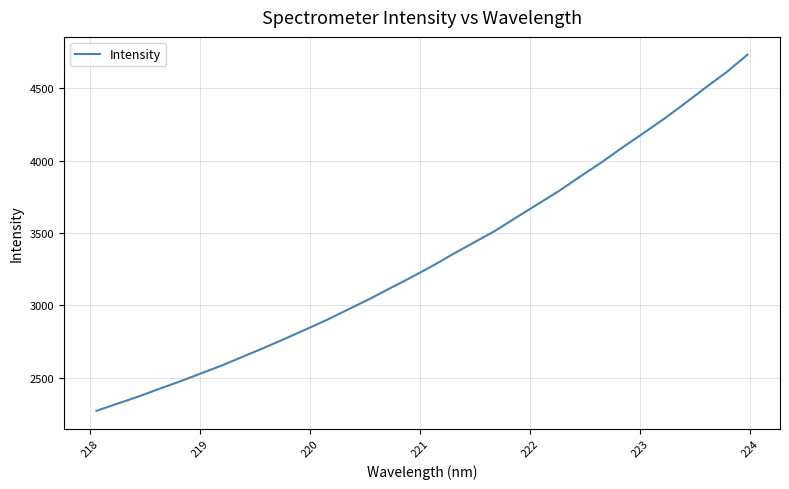

What is the difference between the maximum and minimum values?

2462.0